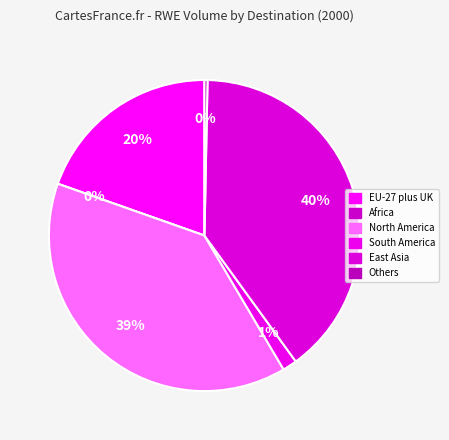

Is there a majority slice in this chart?

No